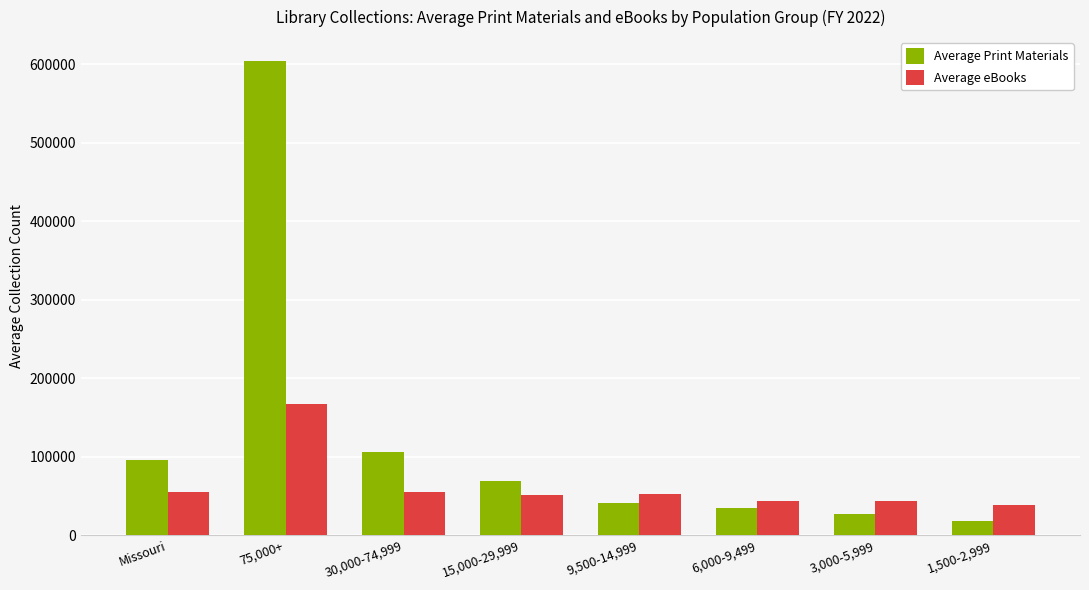

At which category is the sum across all series the highest?

75,000+